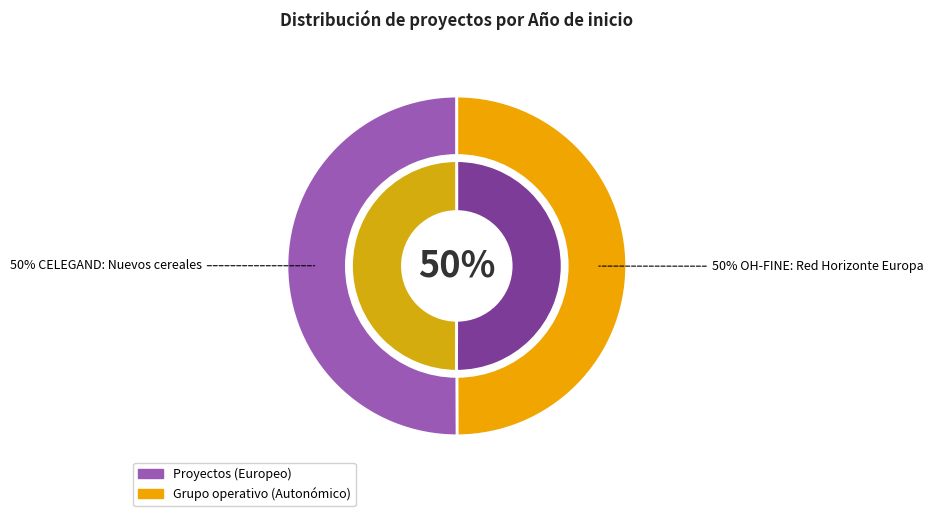

To the nearest percent, what portion does CELEGAND: Nuevos cereales represent?

50%